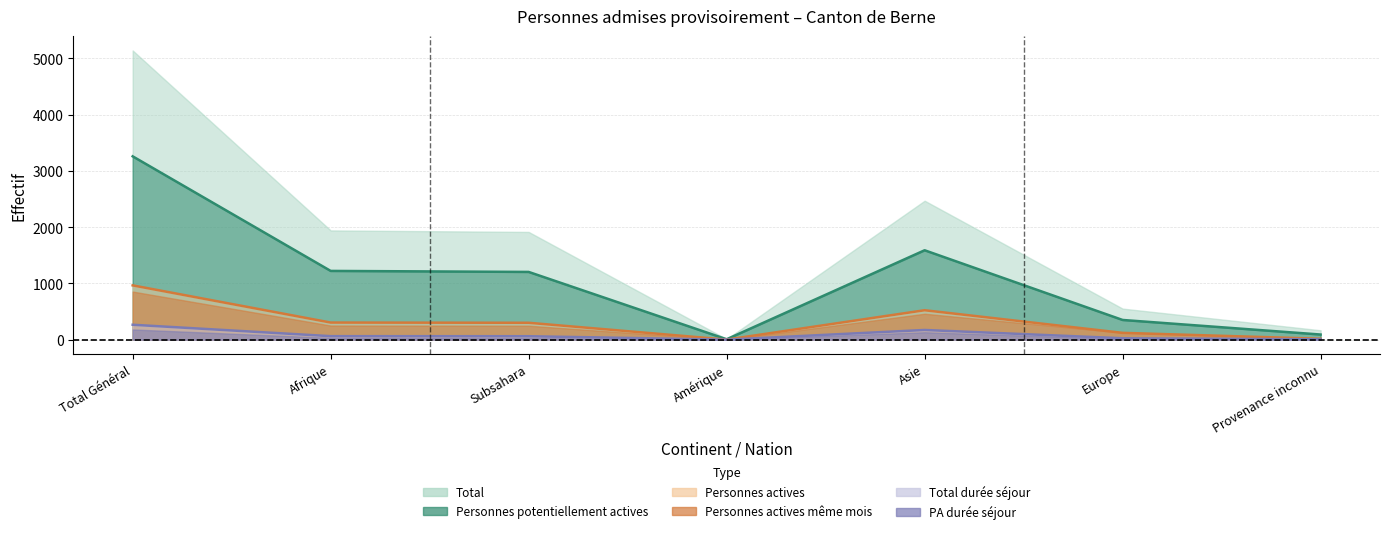

At which label does Personnes actives first exceed 61?

Total Général